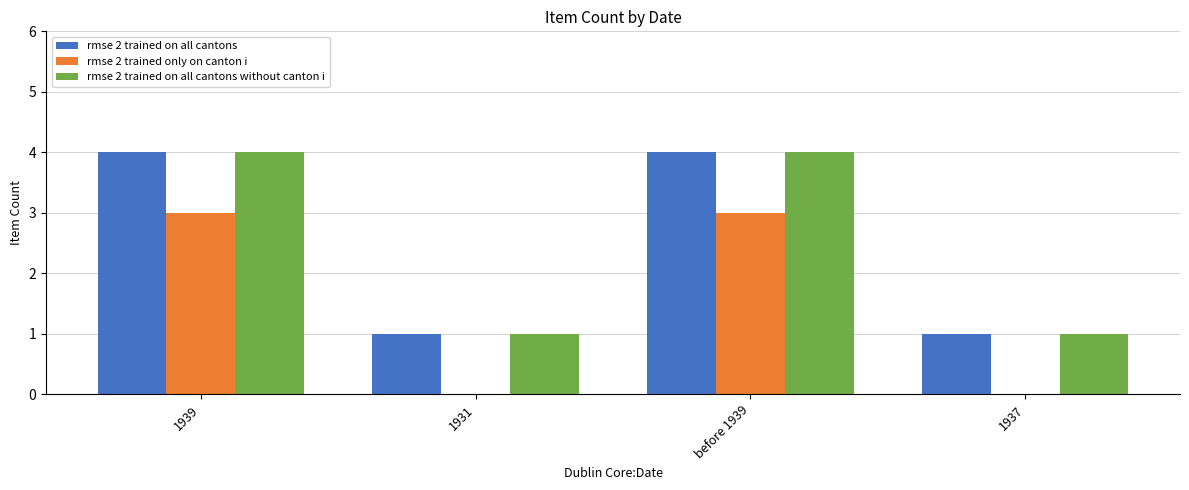

What is the highest value of the rmse 2 trained on all cantons series?

4